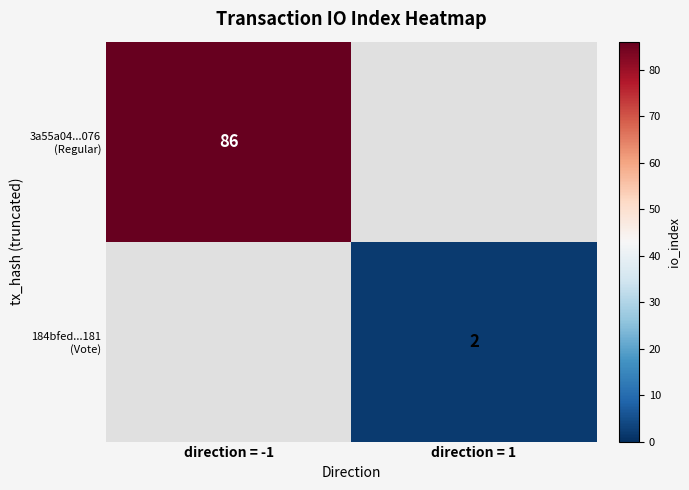

Is it true that 3a55a04...076 (Regular) equals 39 at direction = -1?

False